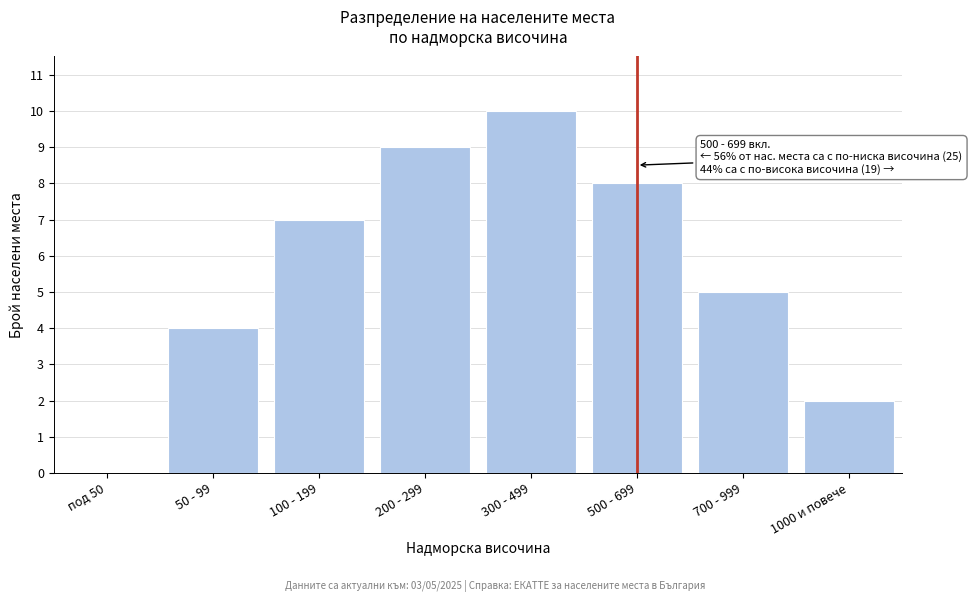

Reading right to left, list all the values displayed in this chart.

1000 и повече=2	700 - 999=5	500 - 699=8	300 - 499=10	200 - 299=9	100 - 199=7	50 - 99=4	под 50=0